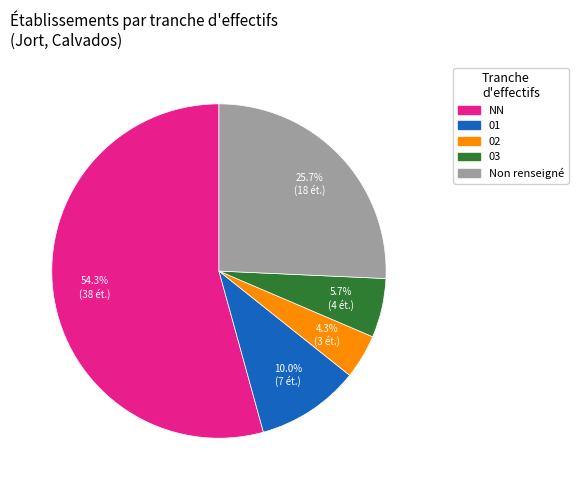

Does any single category account for the majority?

Yes